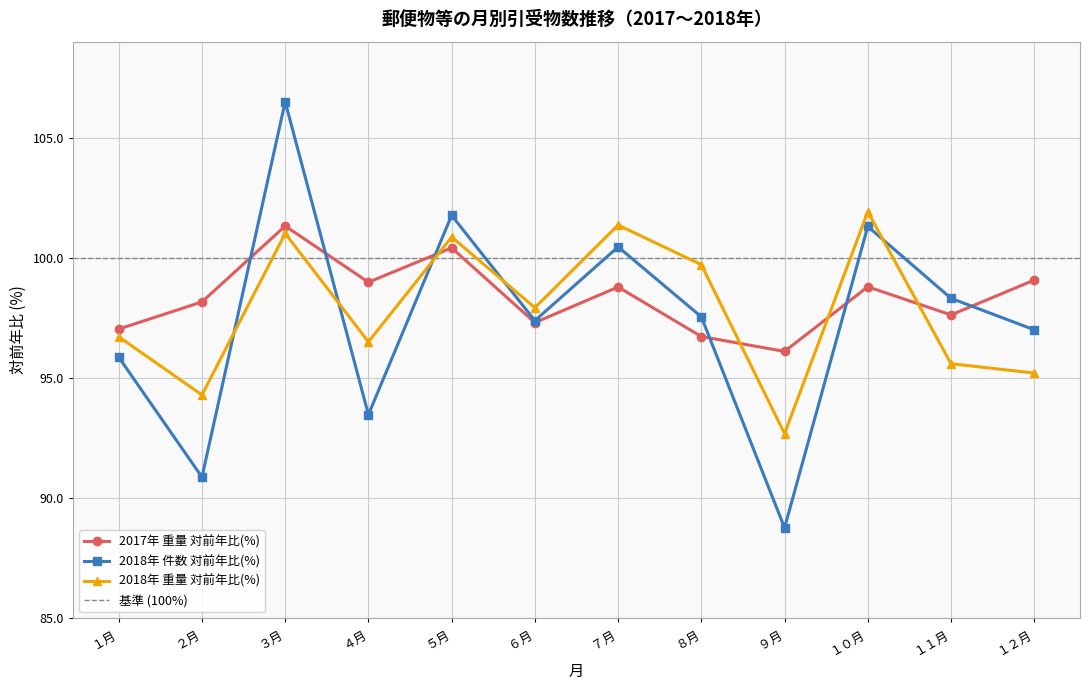

Which series has the widest spread of values?

2018年 対前年比(%)